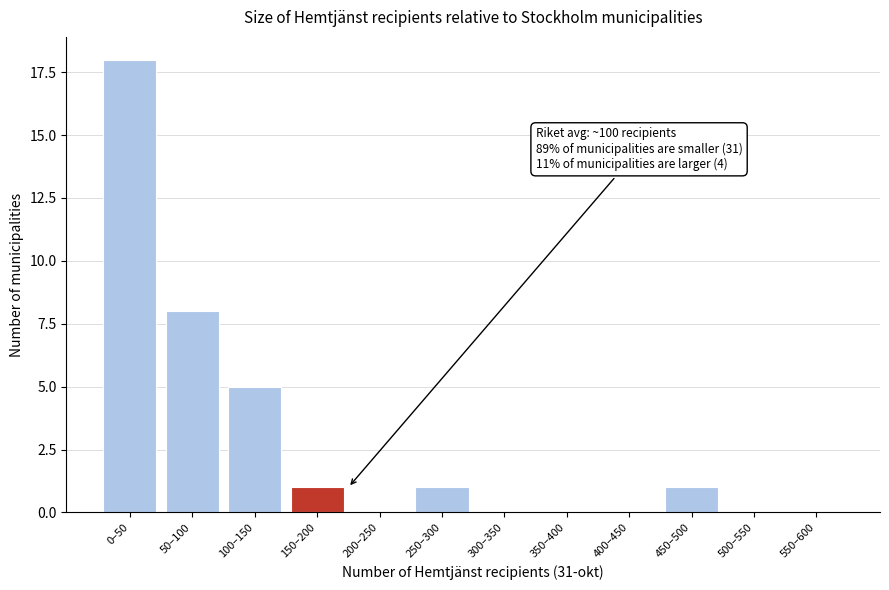

Reading left to right, what are all the values shown in this chart?

0–50=18	50–100=8	100–150=5	150–200=1	200–250=0	250–300=1	300–350=0	350–400=0	400–450=0	450–500=1	500–550=0	550–600=0